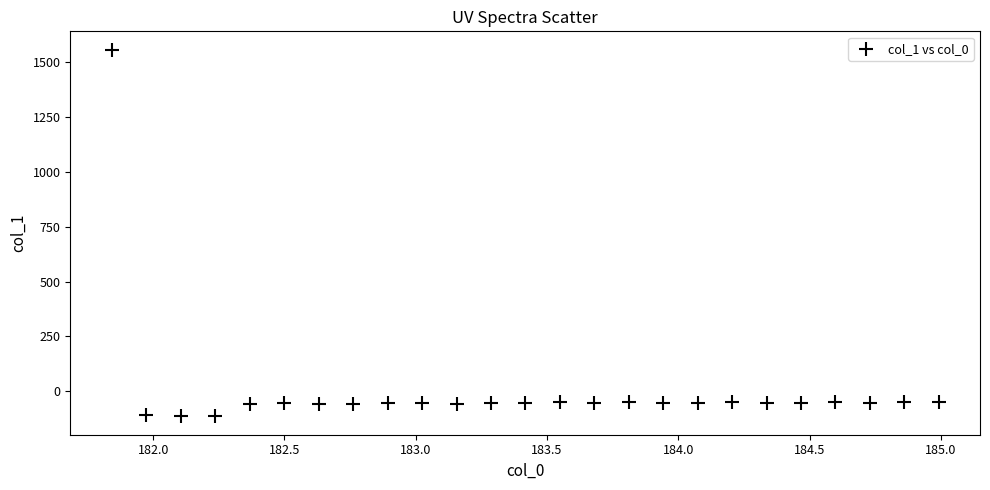

What is the range of X values (max minus min)?

3.1